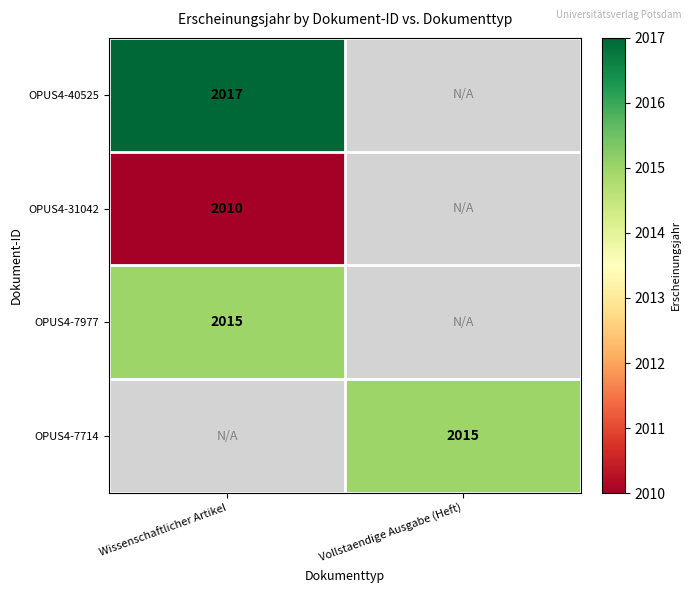

The value of OPUS4-7714 at Vollstaendige Ausgabe (Heft) is 2015. True or false?

True